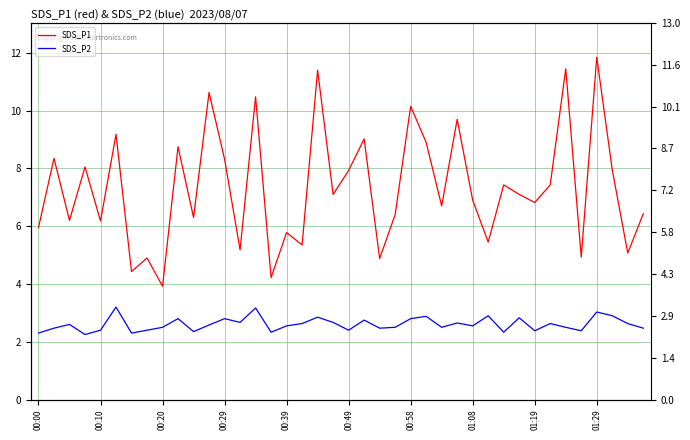

How many lines are shown in the chart?

2